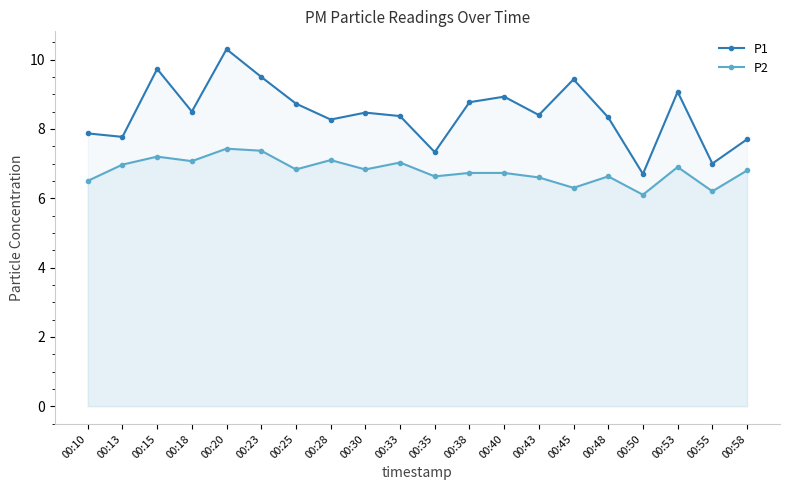

Rank the series at 00:38 from highest to lowest value.

P1, P2